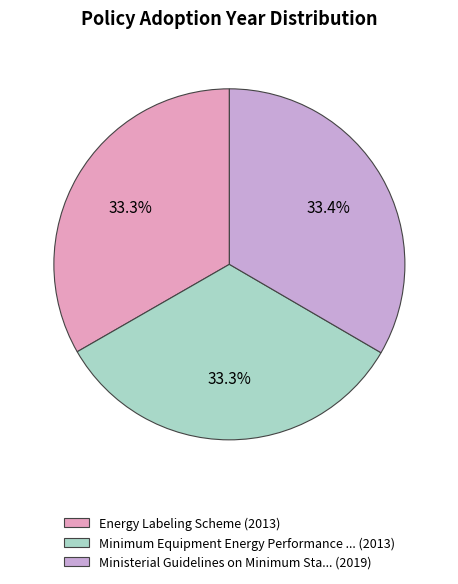

Does any single category account for the majority?

No